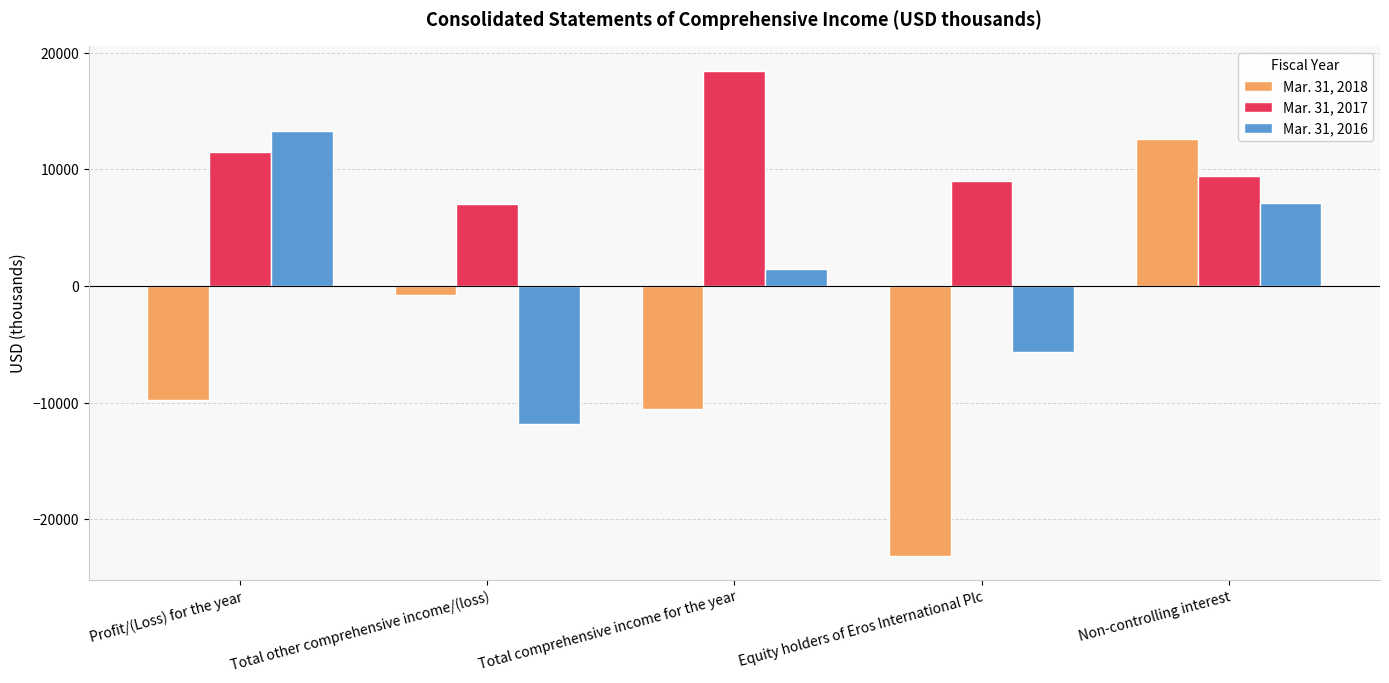

What is the label of the 4th bar from the right?

Total other comprehensive income/(loss)